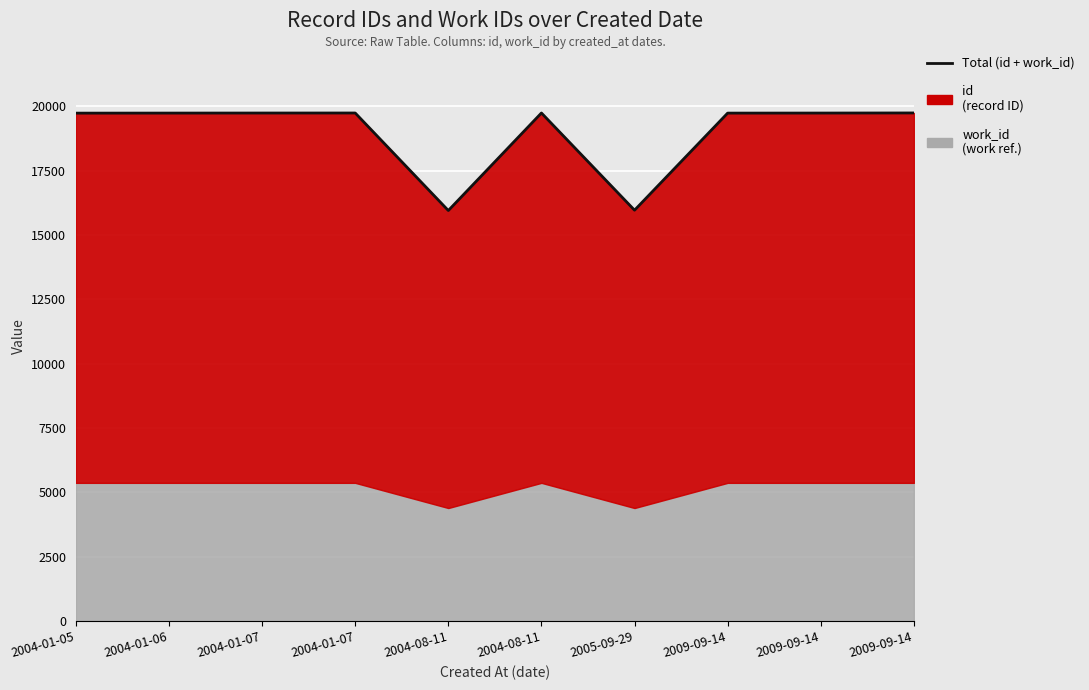

What is the value of the 8th point from the left?

19743